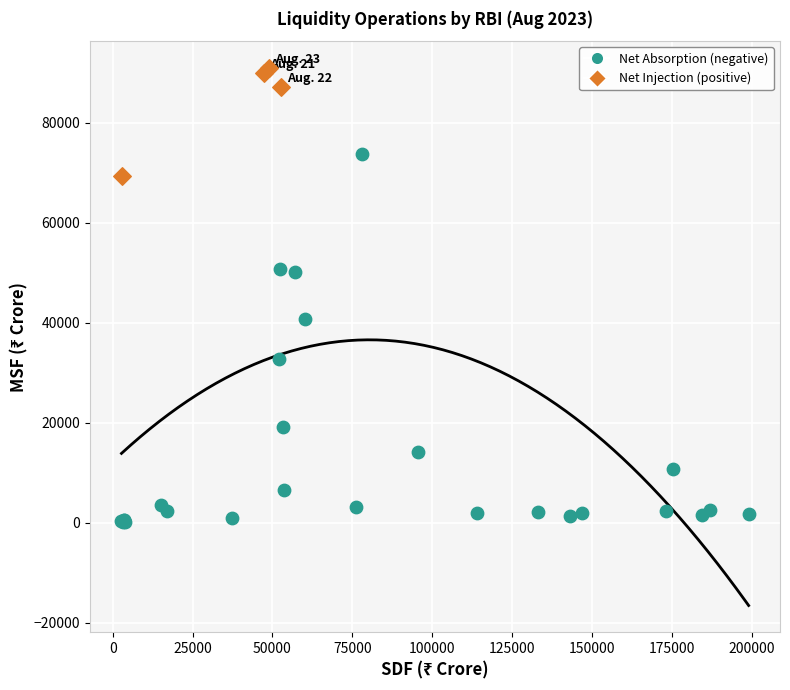

What are all the series names shown in the legend?

Net Absorption (negative), Net Injection (positive)